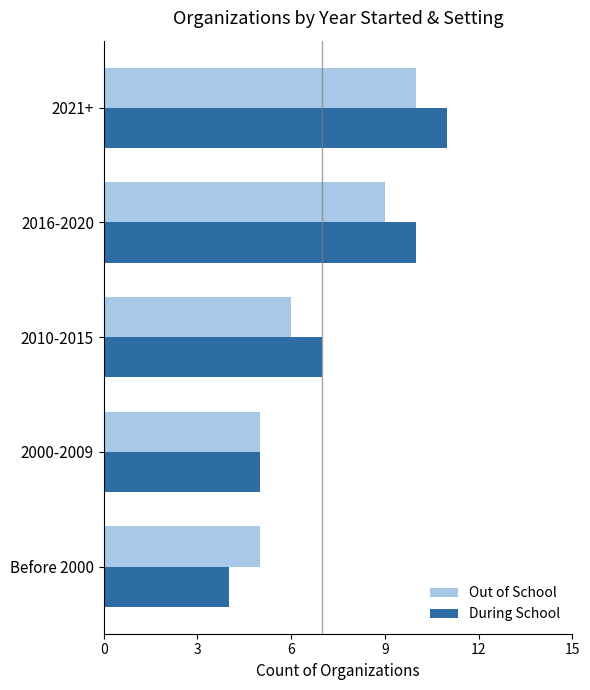

What value does the During School series have at 2021+?

11